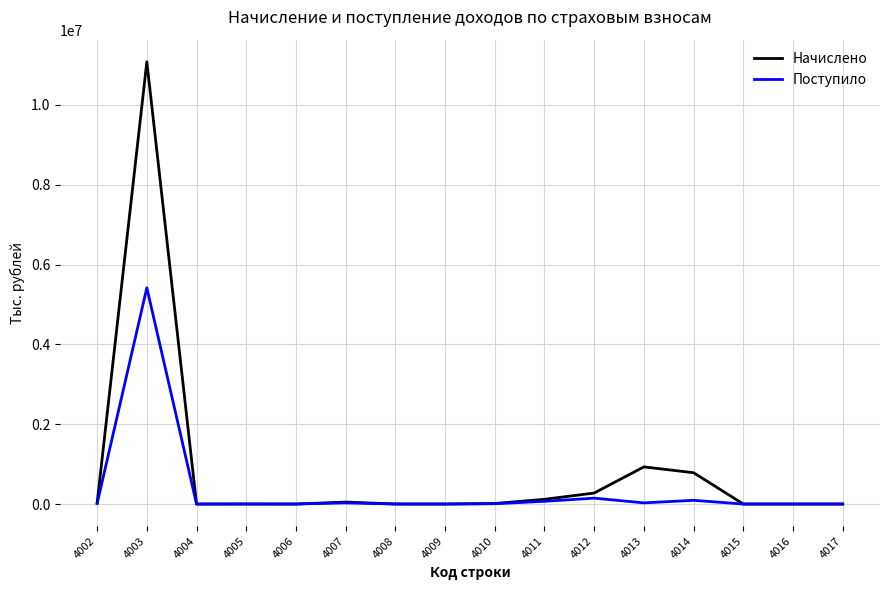

Which series ends up on top after the final intersection of Поступило and Начислено?

Поступило